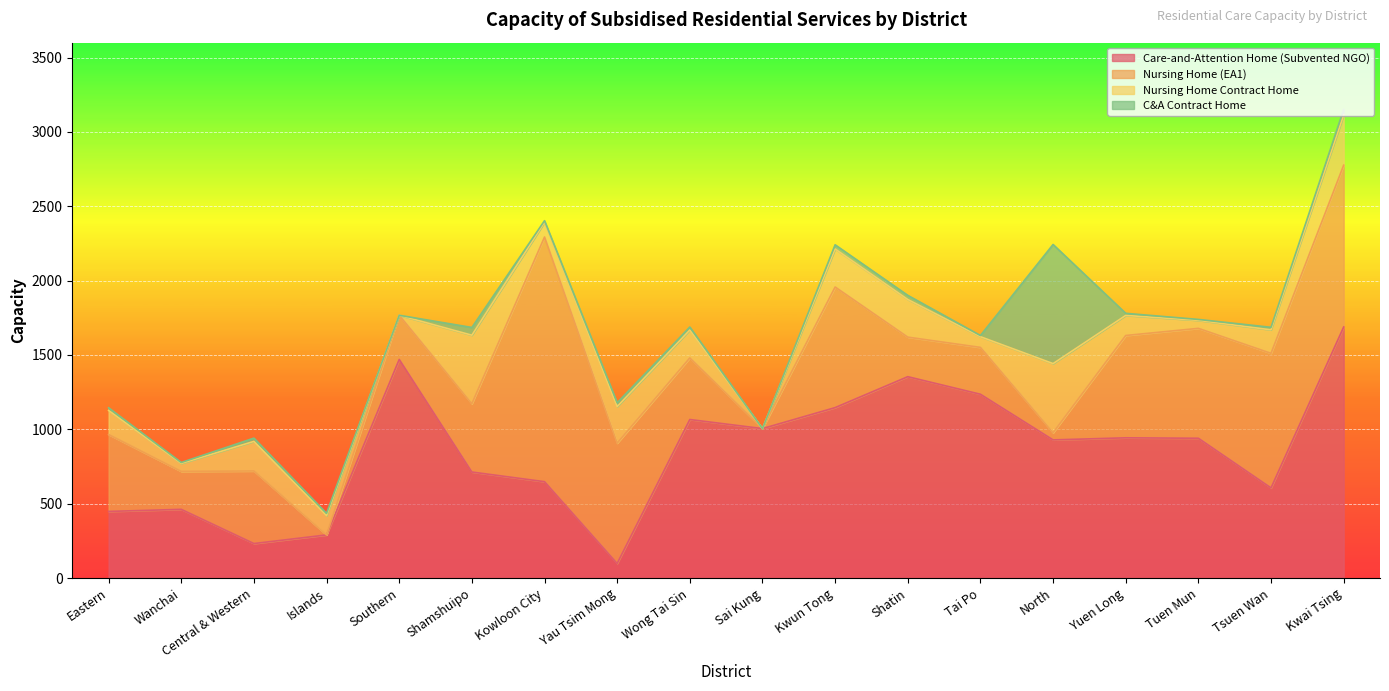

At which category does C&A Contract Home reach its first local valley?

Wanchai